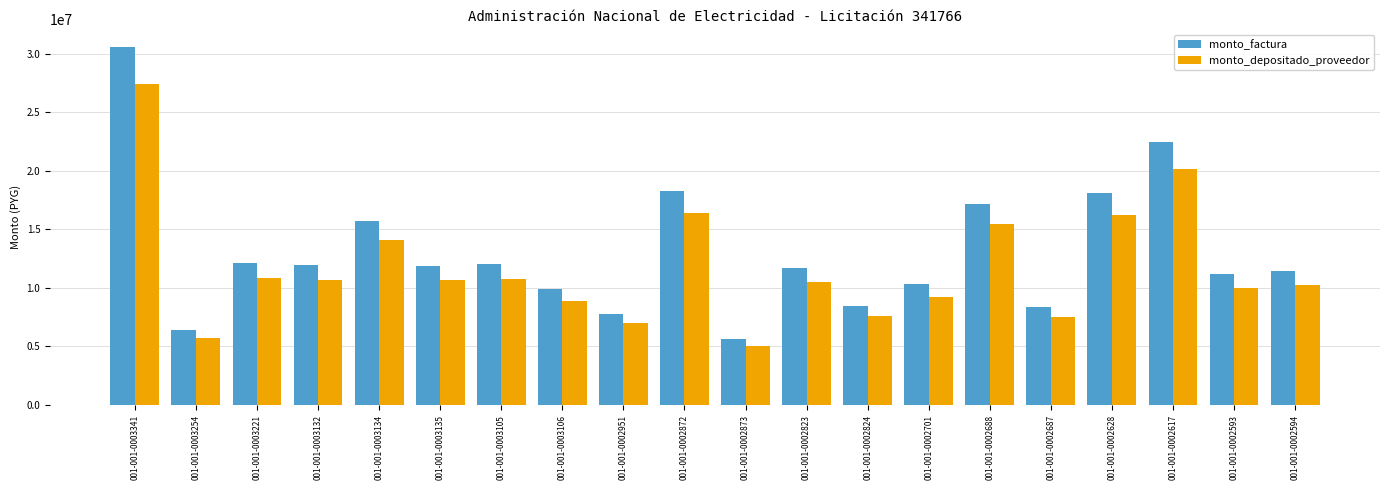

Which series has the largest total across all categories?

monto_factura